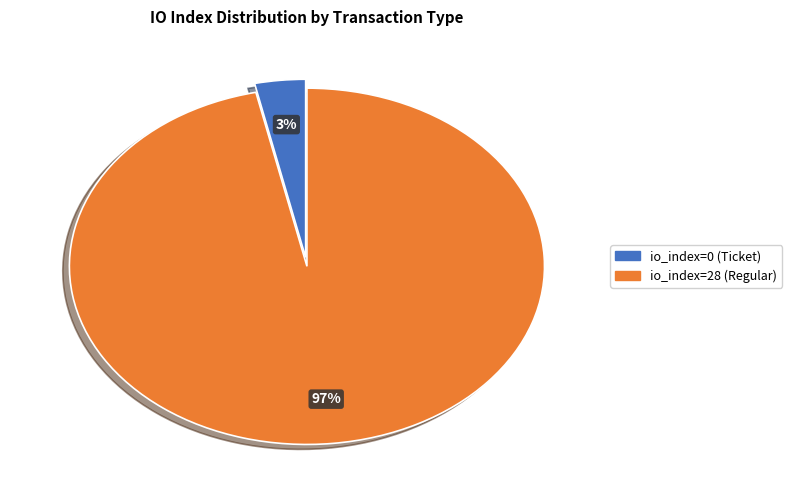

What is the smallest slice in the pie chart?

io_index=0 (Ticket)